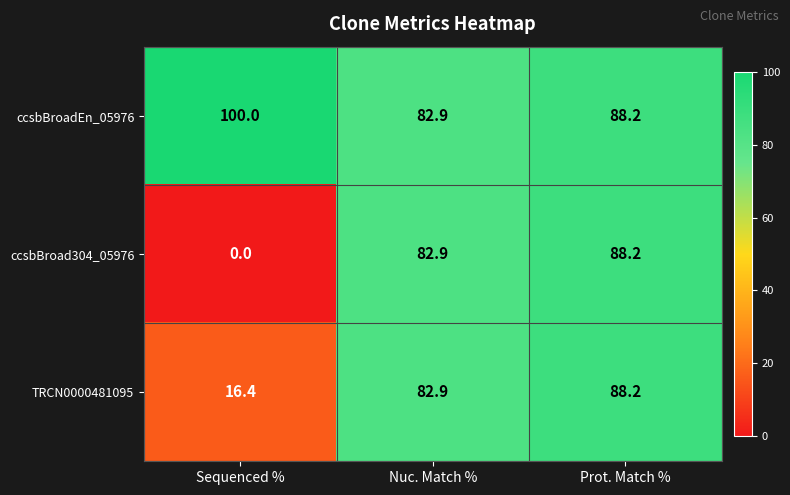

Reading left to right, what are all the values shown in this chart?

ccsbBroadEn_05976: Sequenced %=100.0	Nuc. Match %=82.9	Prot. Match %=88.2
ccsbBroad304_05976: Sequenced %=0.0	Nuc. Match %=82.9	Prot. Match %=88.2
TRCN0000481095: Sequenced %=16.4	Nuc. Match %=82.9	Prot. Match %=88.2